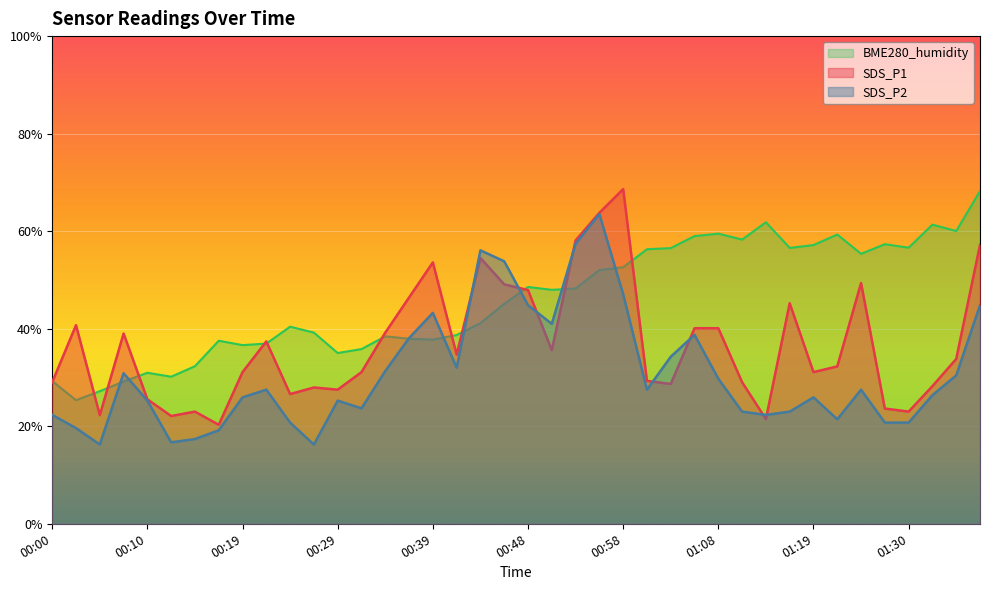

The BME280_humidity series shows 32.4 at 01:05. True or false?

False